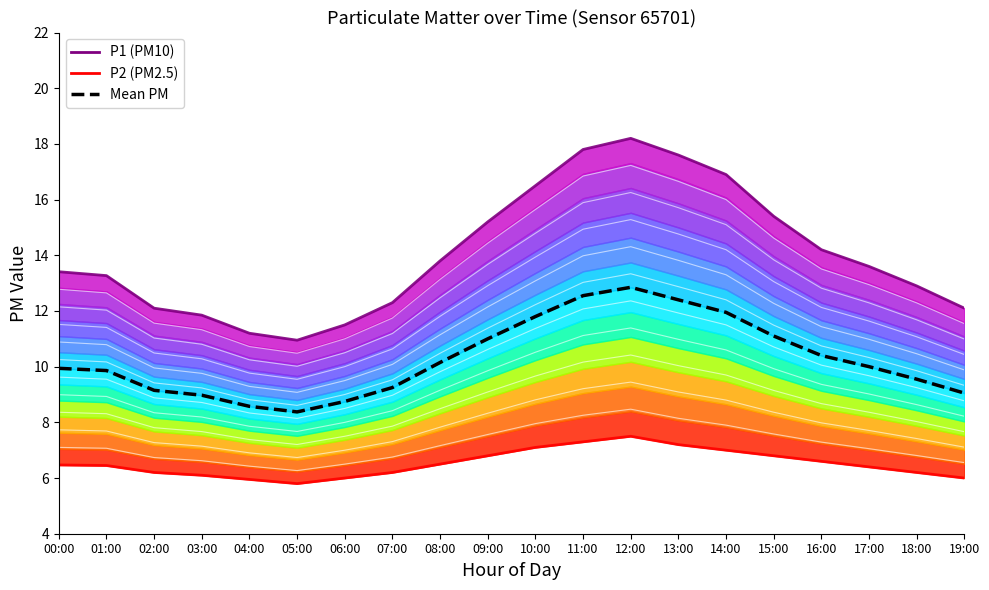

True or false: Mean PM has a value of 4.9 at 04:00.

False